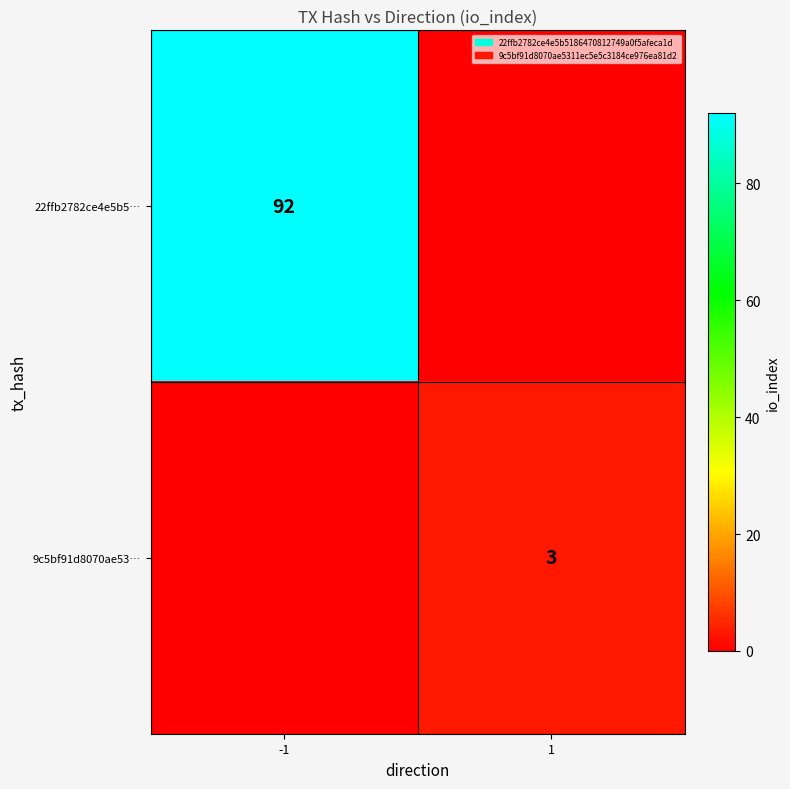

The 9c5bf91d8070ae53… series shows 5 at 1. True or false?

False